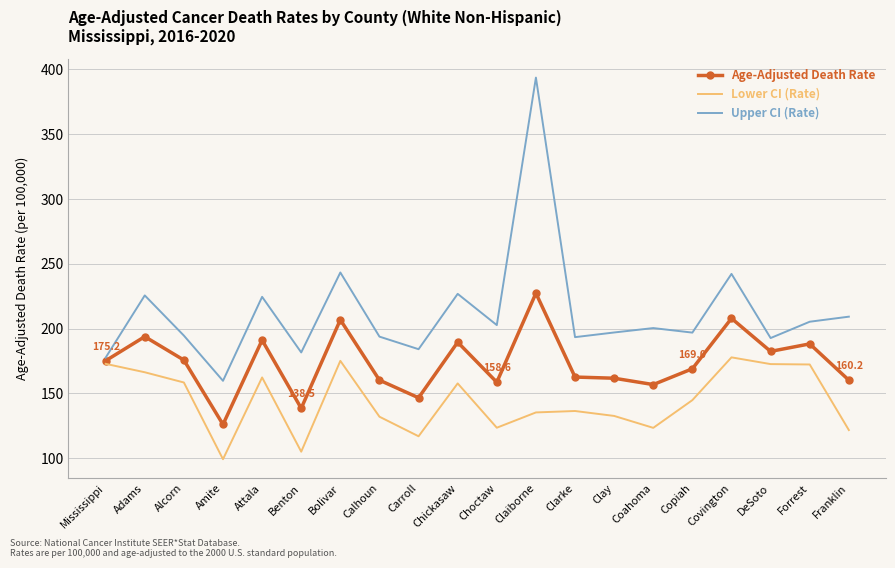

What is the sum of the Upper CI (Rate) values at Bolivar and Copiah?

440.2